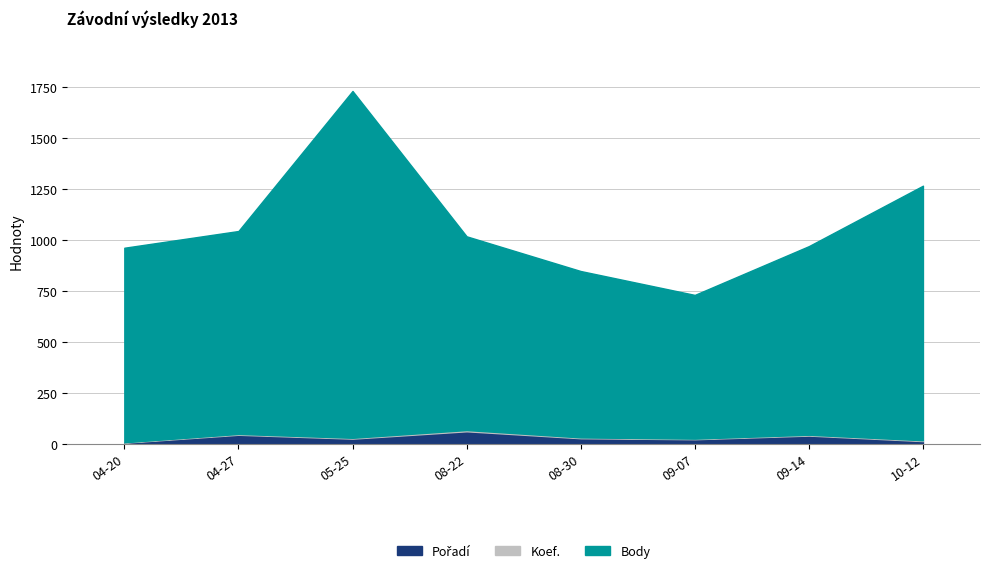

What is the sum of the Body values at 04-27 and 04-20?

2008